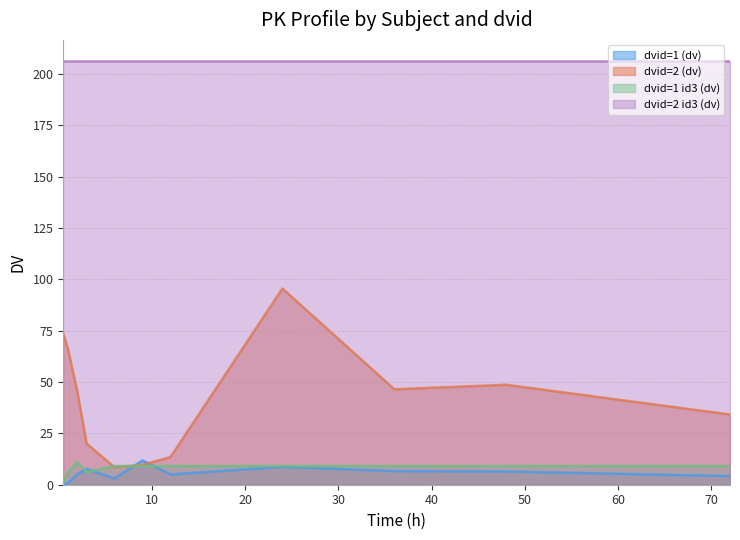

What is the highest value of the dvid=2 (dv) series?

95.5